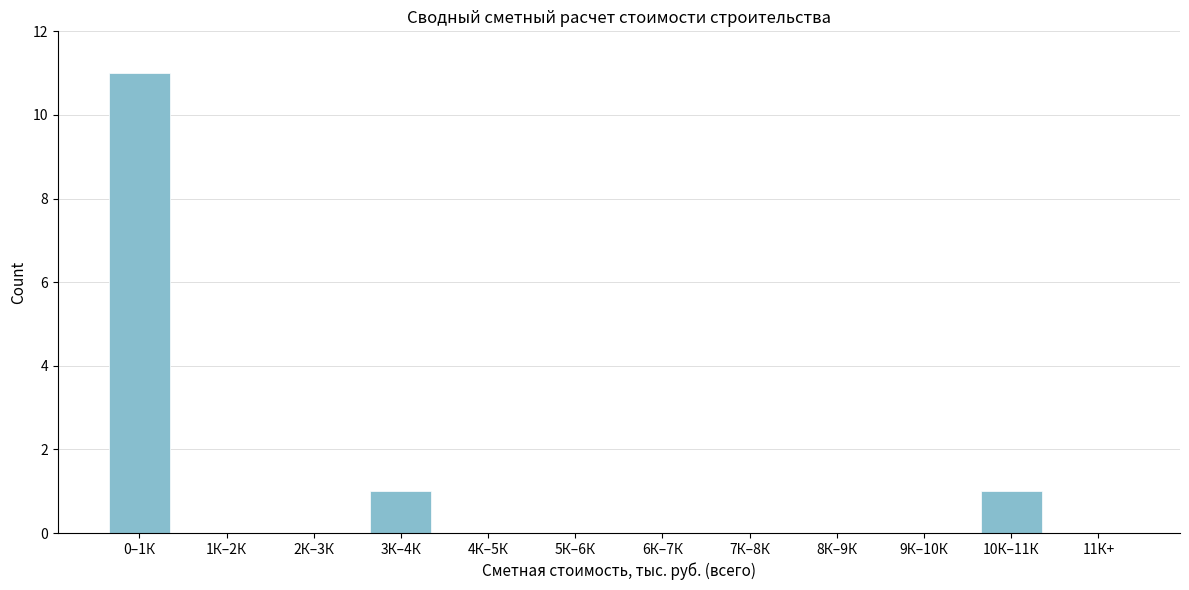

Reading left to right, transcribe all the data shown in this chart.

0–1К=11	1К–2К=0	2К–3К=0	3К–4К=1	4К–5К=0	5К–6К=0	6К–7К=0	7К–8К=0	8К–9К=0	9К–10К=0	10К–11К=1	11К+=0